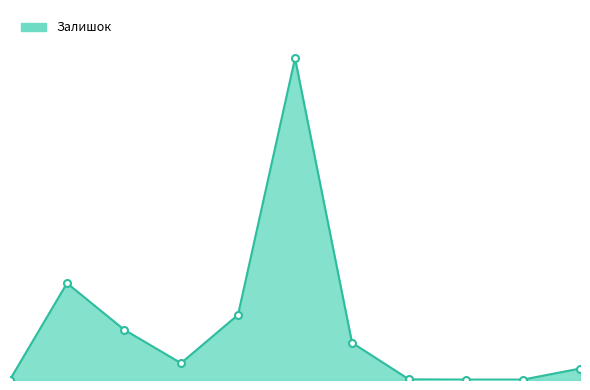

Does the chart have visible grid lines?

No